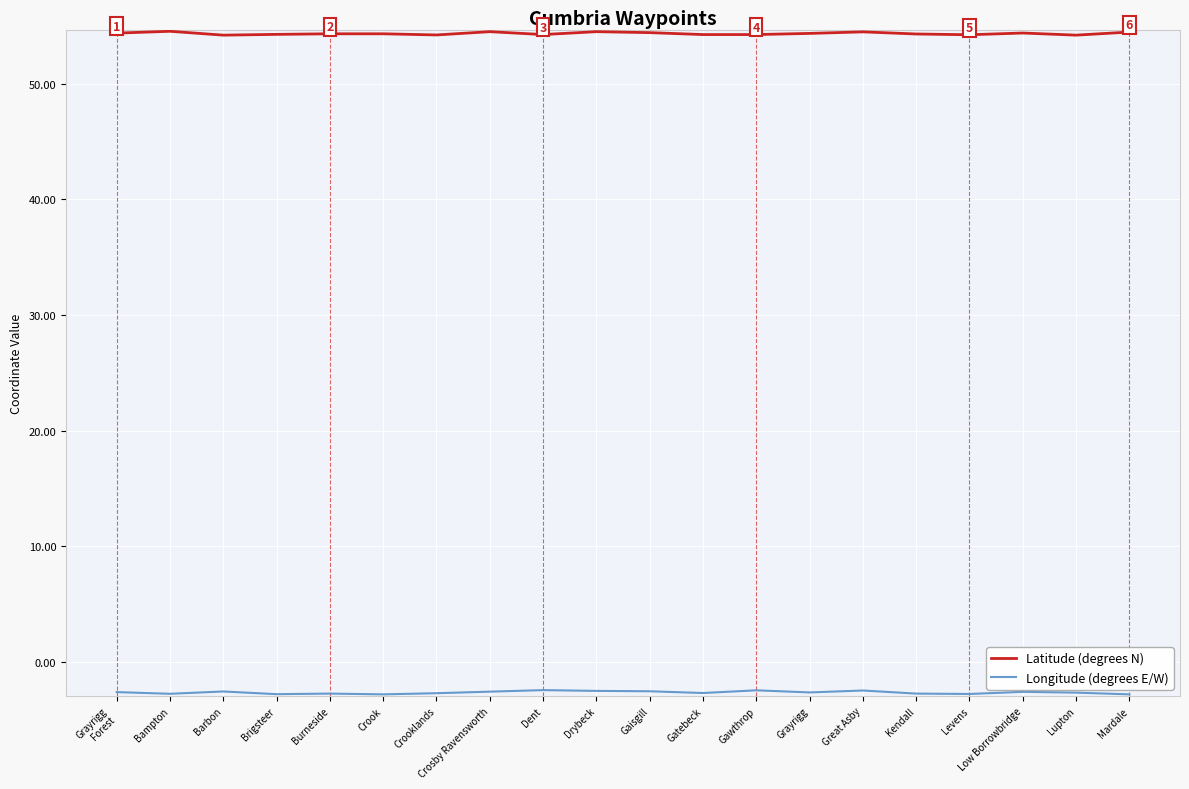

What is the difference between the highest and lowest values at Gatebeck?

57.0